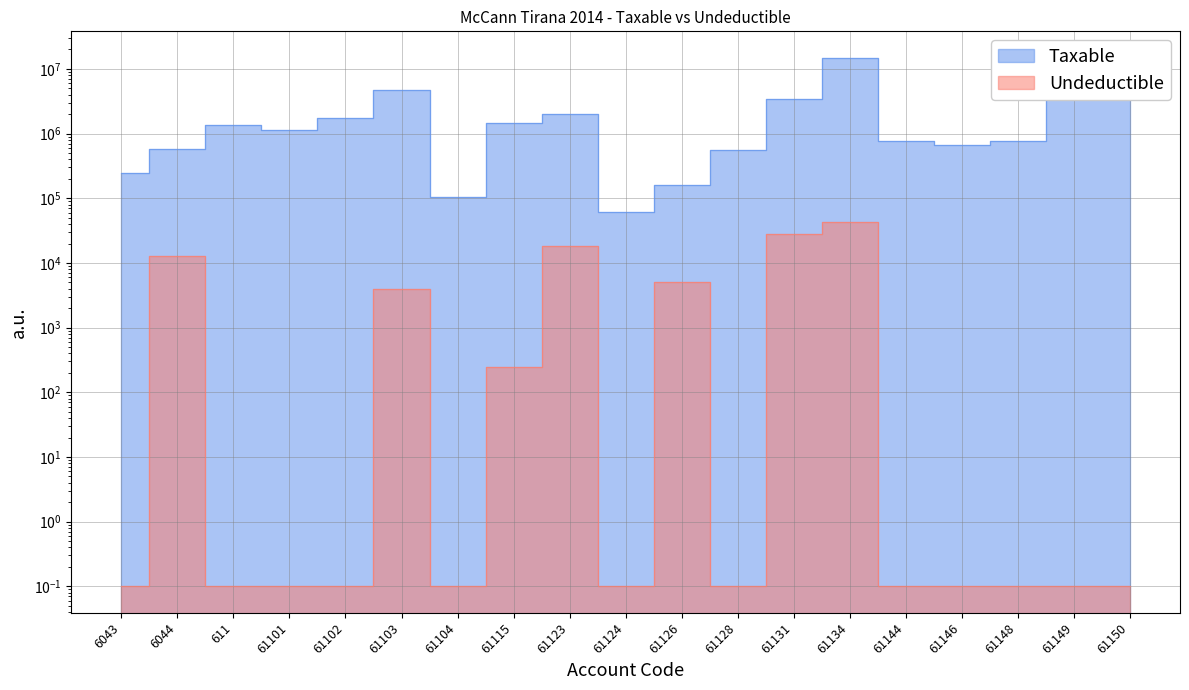

Reading left to right, extract all data points from this chart.

Taxable: 6043=250227.1	6044=575296.9	611=1366068.5	61101=1149043.7	61102=1735151.5	61103=4731146.9	61104=105900.0	61115=1433753.2	61123=1991862.2	61124=61813.2	61126=157990.0	61128=567460.5	61131=3437988.5	61134=14887859.8	61144=779642.1	61146=666085.5	61148=769080.9	61149=11717876.6	61150=11574631.1
Undeductible: 6043=0.1	6044=12822.0	611=0.1	61101=0.1	61102=0.1	61103=3920.0	61104=0.1	61115=250.0	61123=18500.0	61124=0.1	61126=5100.0	61128=0.1	61131=28000.0	61134=43299.0	61144=0.1	61146=0.1	61148=0.1	61149=0.1	61150=0.1